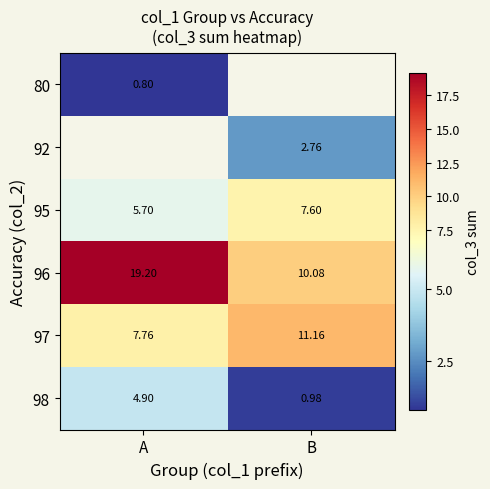

What is the spread (max minus min) of values at A?

18.4